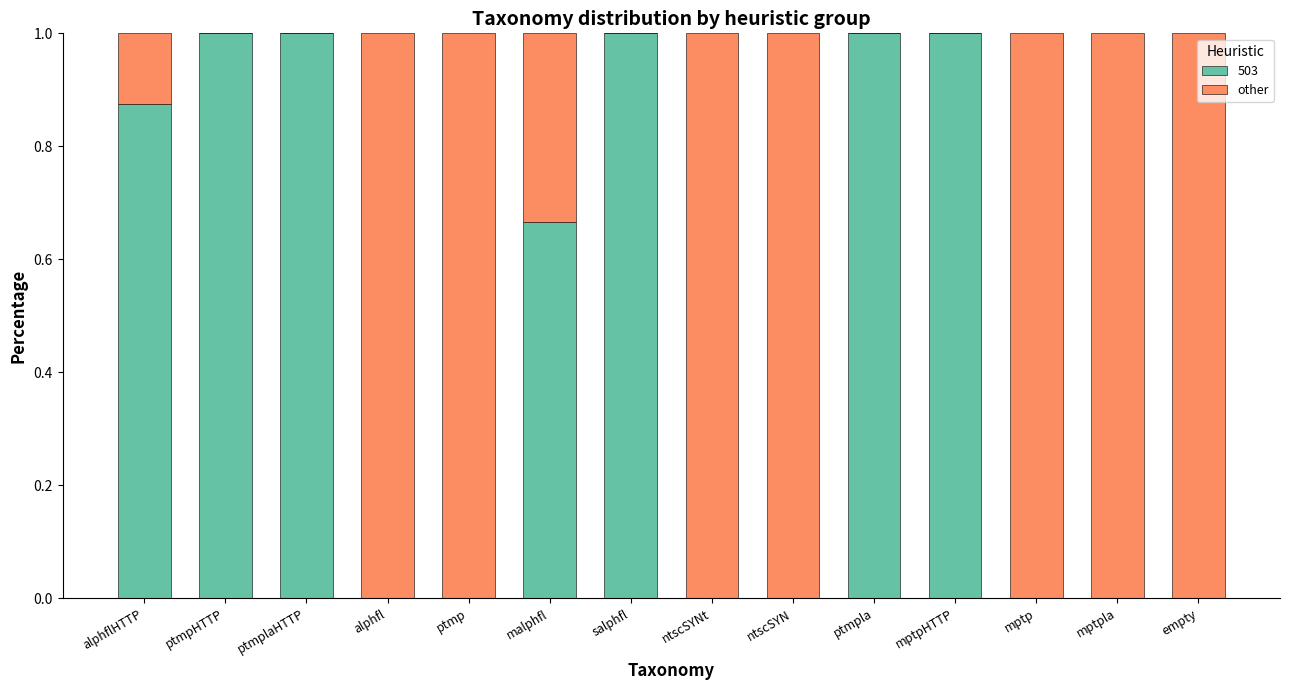

What is the total value across all series at salphfl?

1.0